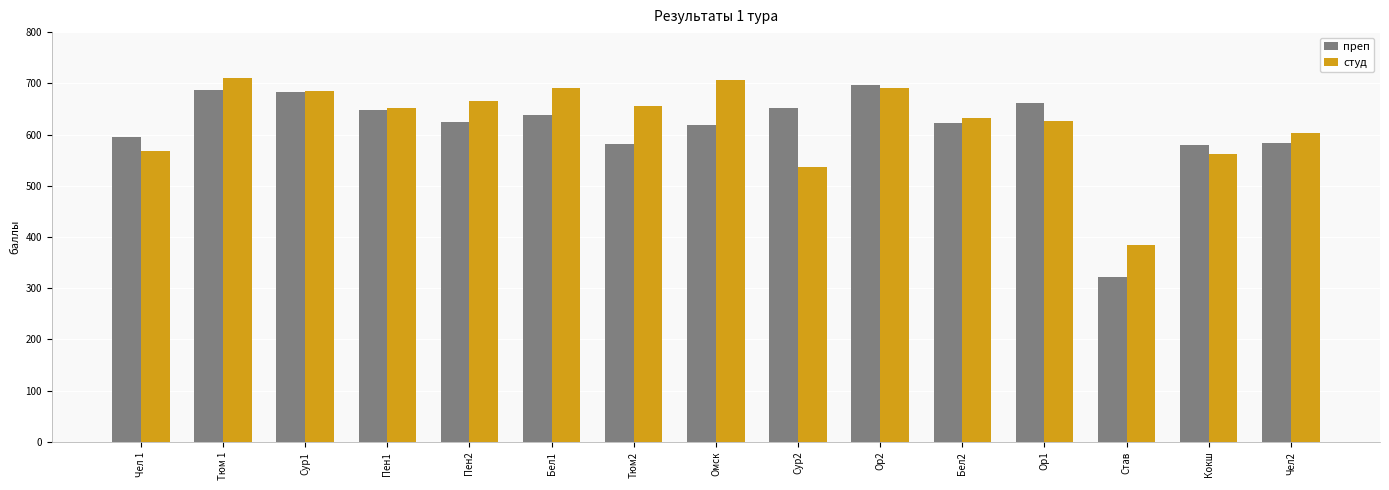

Is it true that студ equals 691 at Ор2?

True